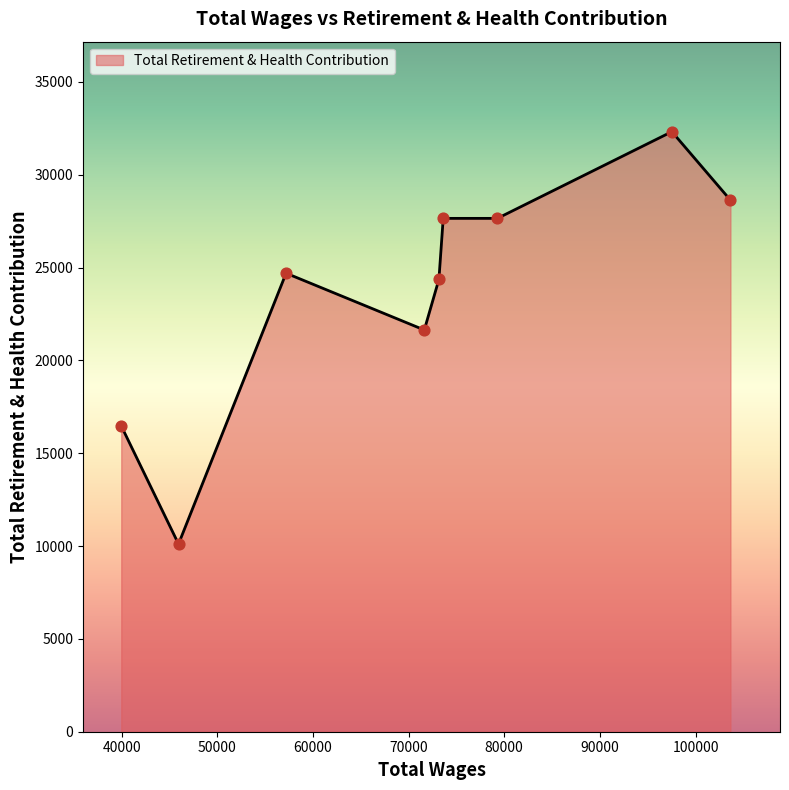

What is the difference between the maximum and minimum values?

22211